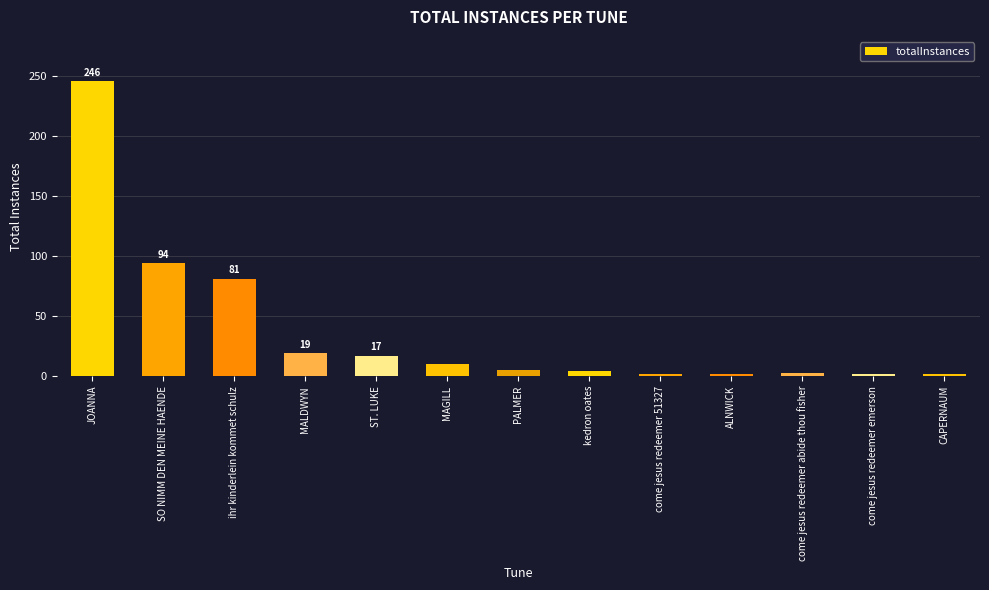

Where does the data first go above 5?

JOANNA